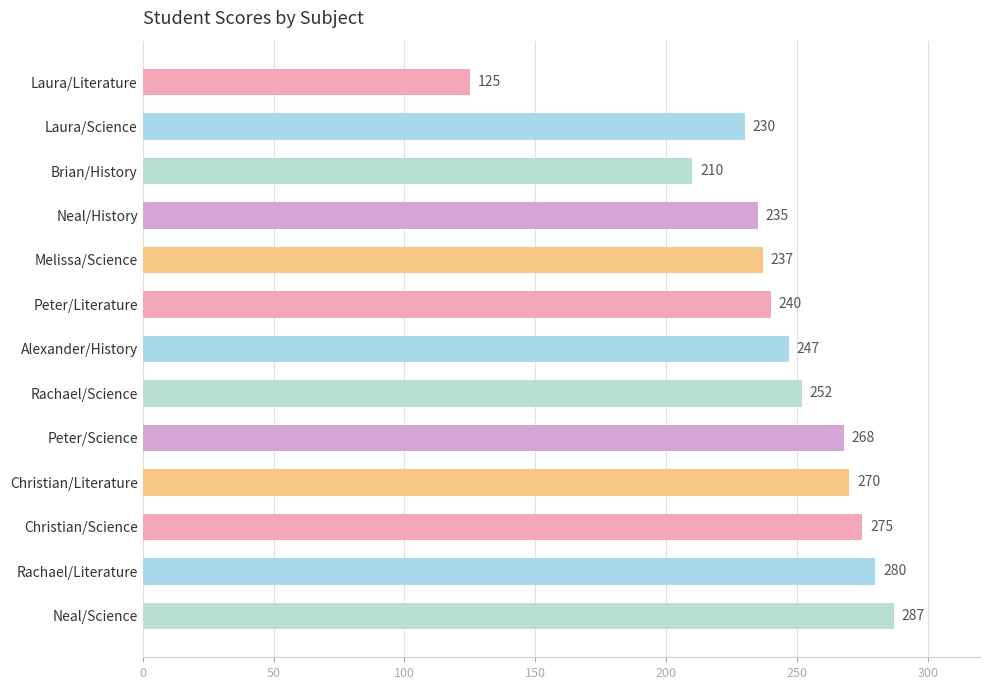

Count the number of data series in this chart.

1